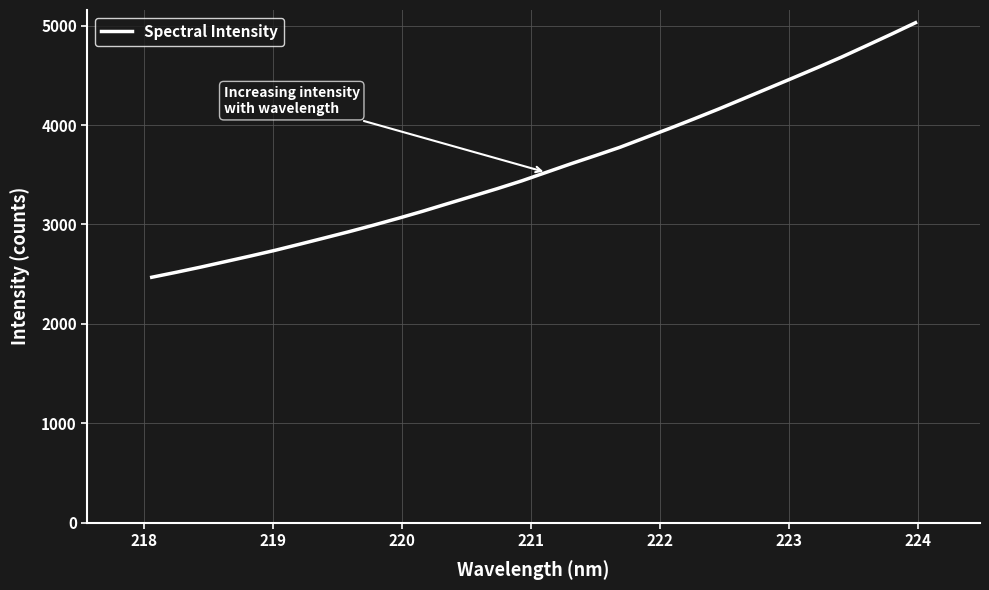

What is the maximum value shown in the chart?

5030.8